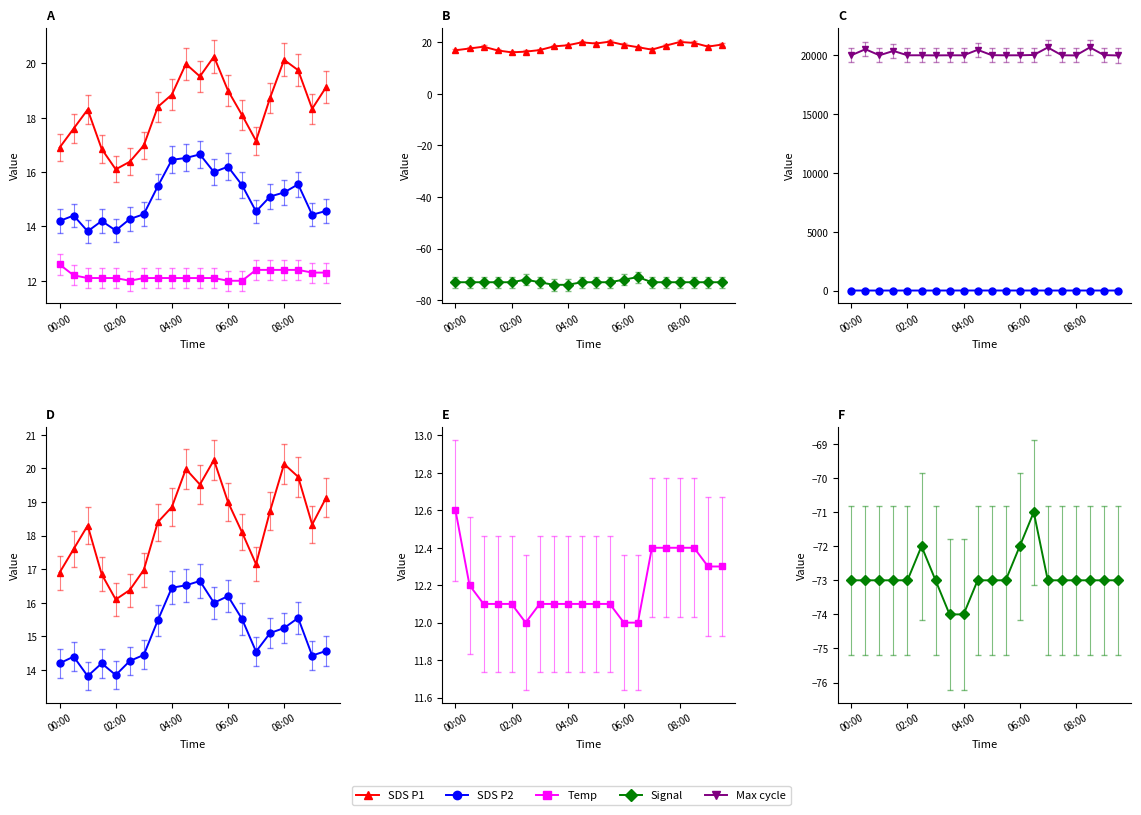

Is it true that Signal equals -120.3 at 06:00?

False